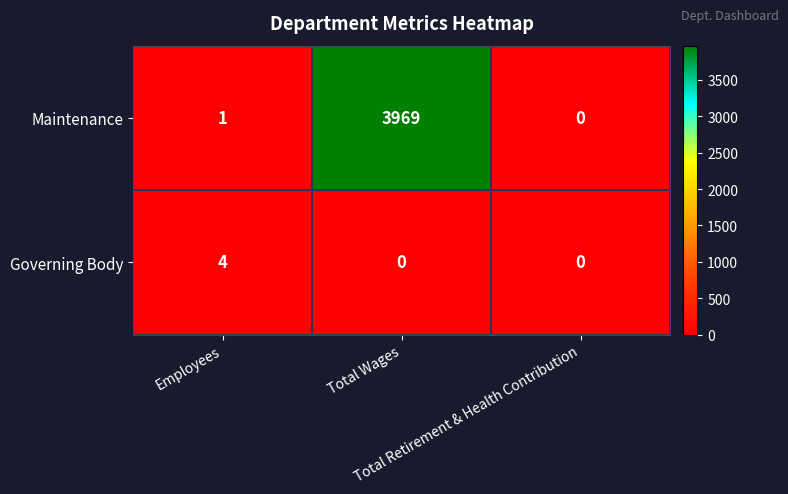

Which series has the largest total across all categories?

Maintenance